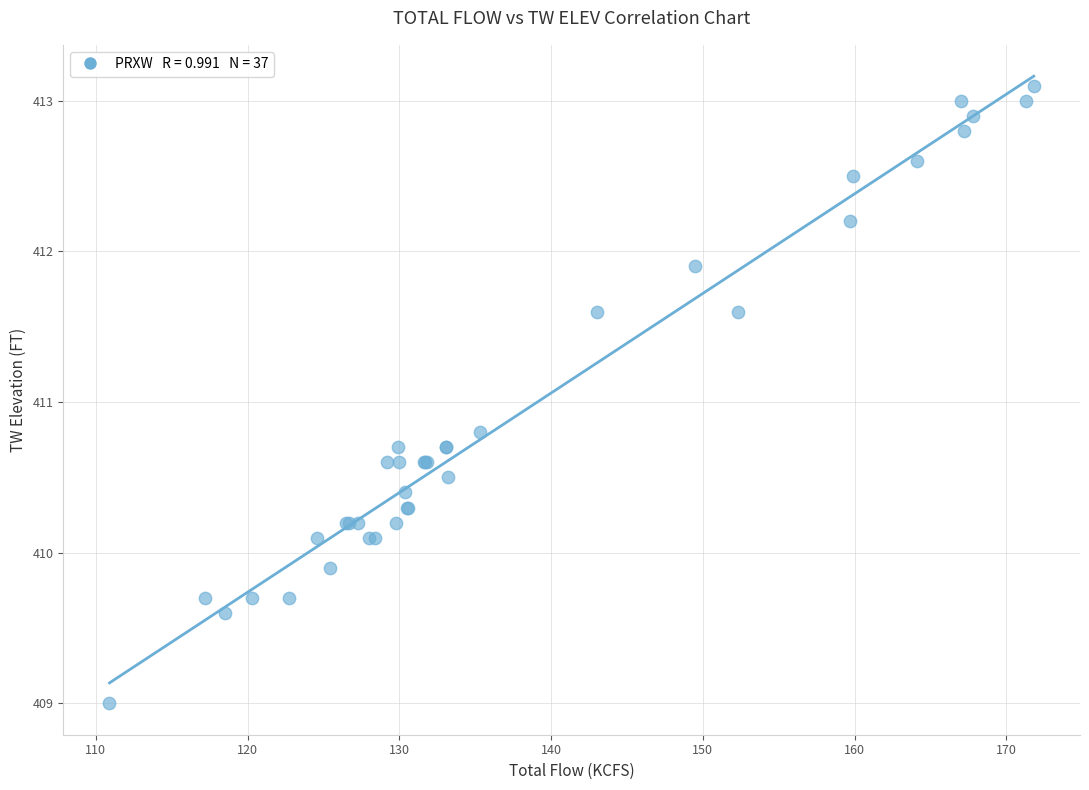

What Y value in the scatter plot is closest to 411?

410.8